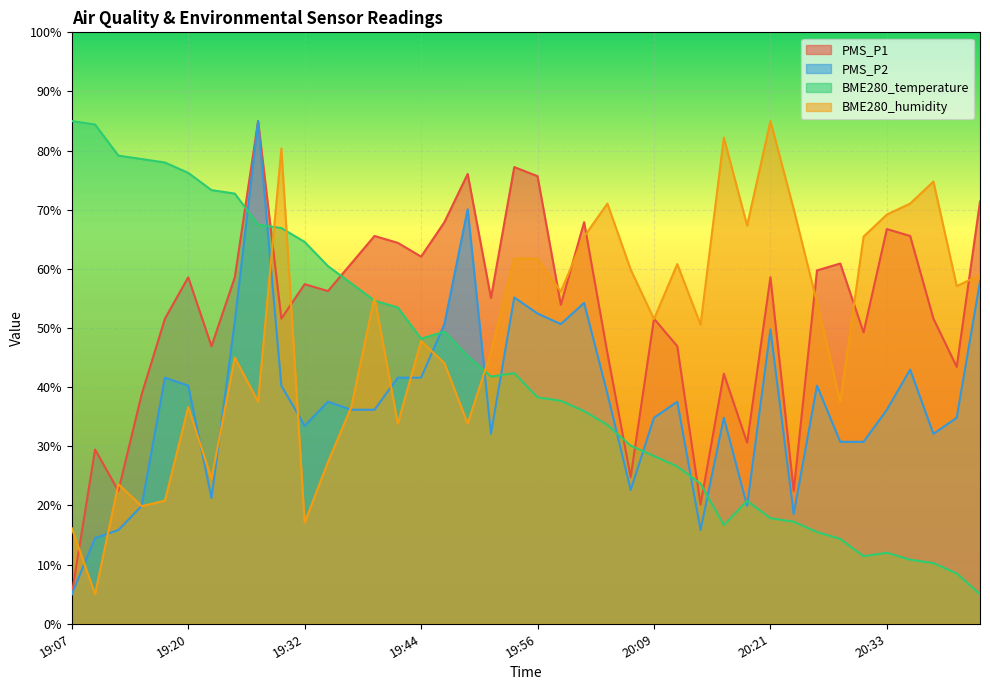

How many lines are shown in the chart?

4